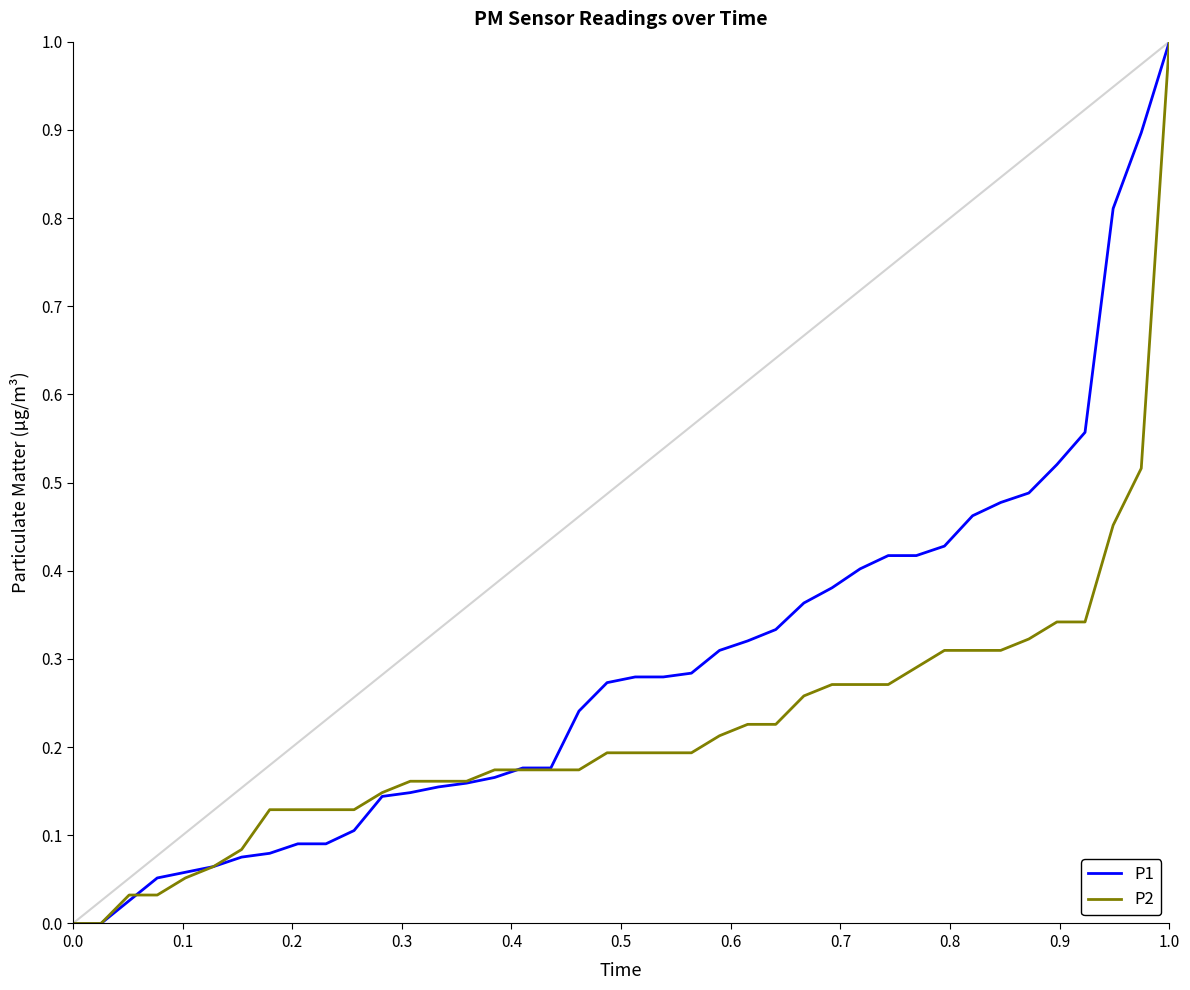

Count the number of data series in this chart.

2